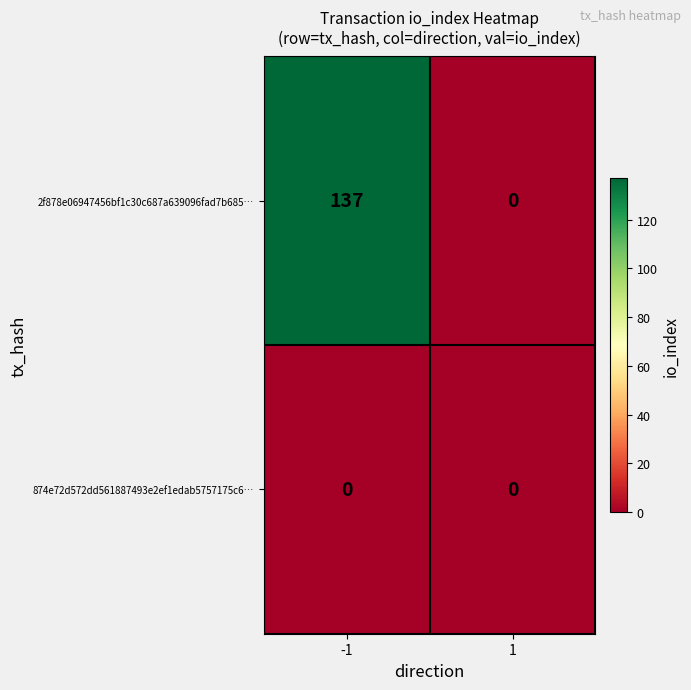

What is the total value across all series at -1?

137